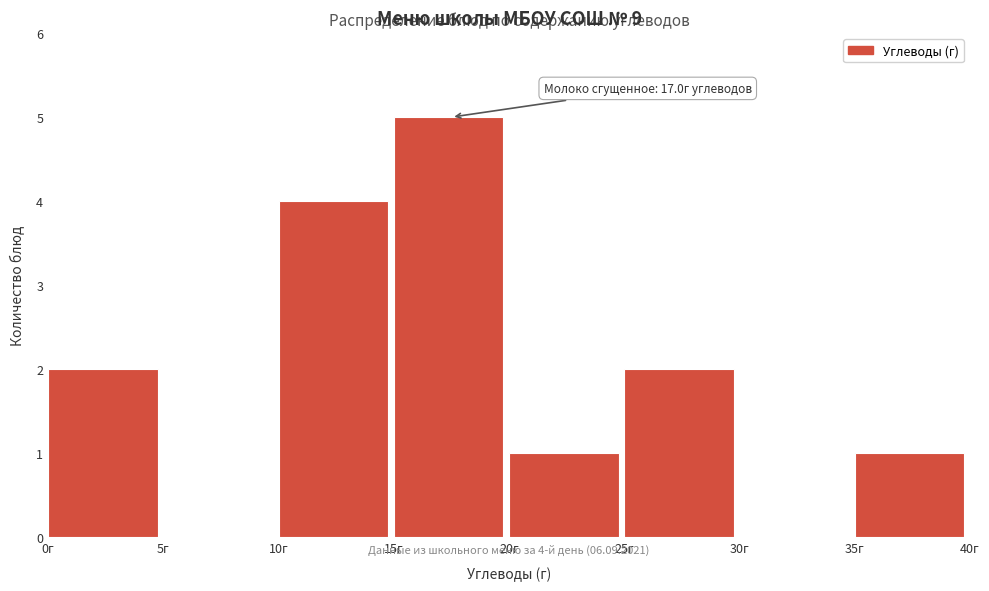

Over which range of the x-axis is the bar tallest?

15 to 20